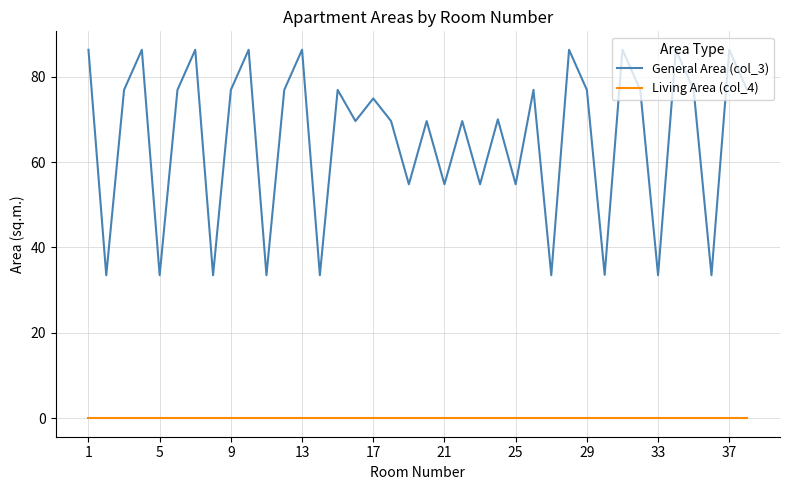

What is the sum of all General Area (col_3) values?

2489.8